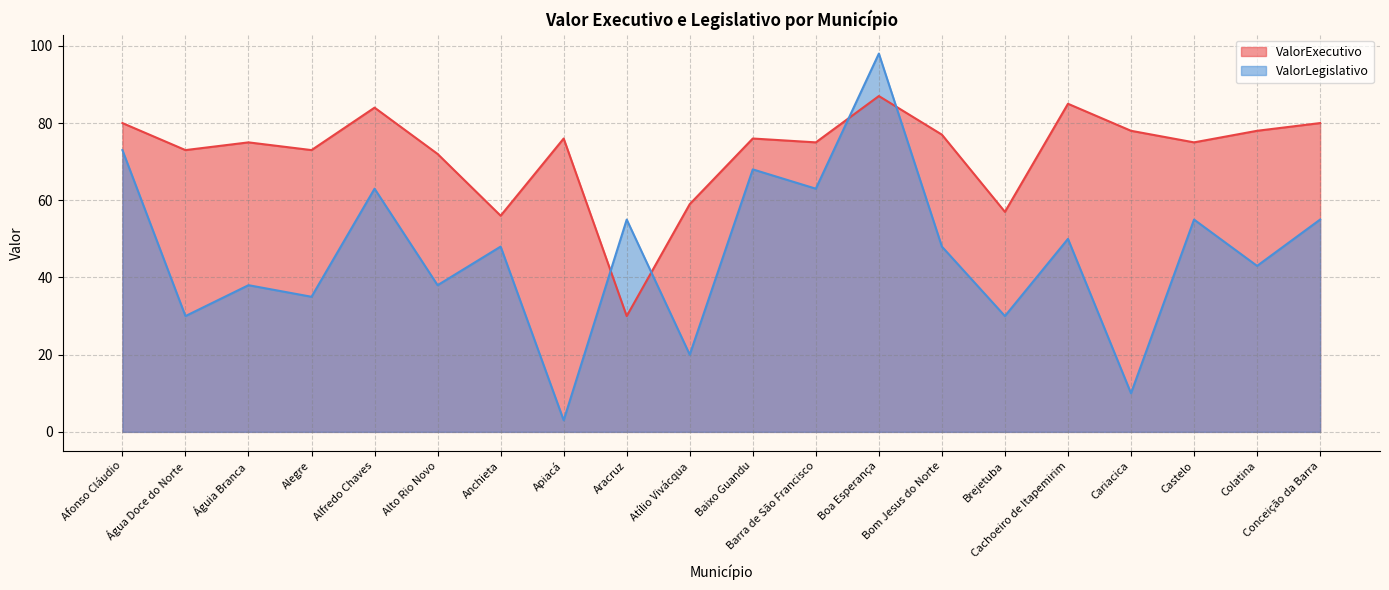

How many values in the ValorExecutivo series are below 76?

10